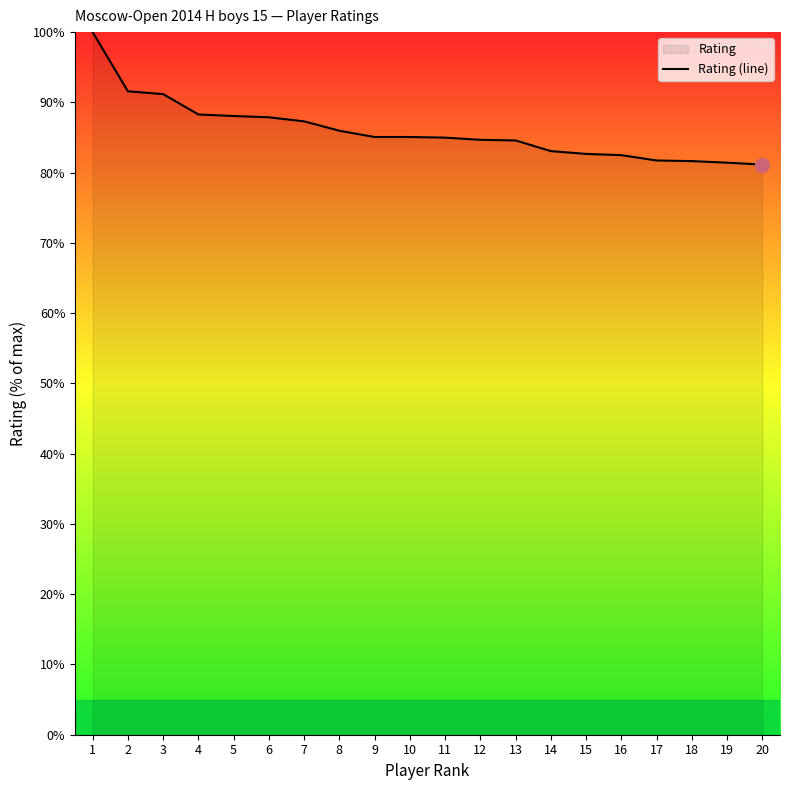

List the labels in order of value, smallest first.

20, 19, 18, 17, 16, 15, 14, 13, 12, 11, 9, 10, 8, 7, 6, 5, 4, 3, 2, 1